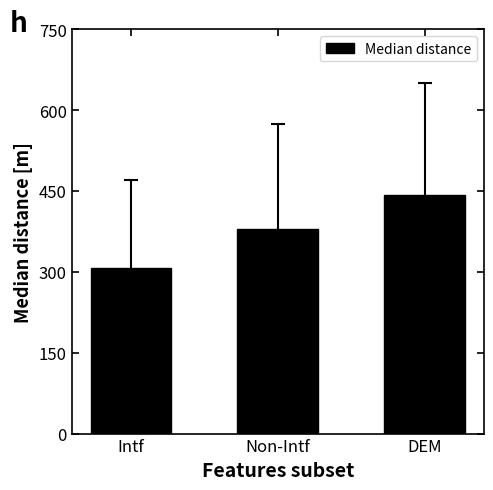

What is the minimum value shown in the chart?

306.5